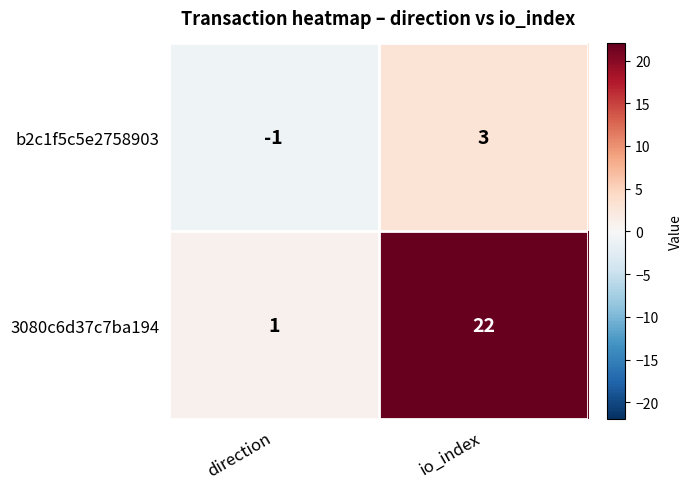

How many data points does each series have?

2